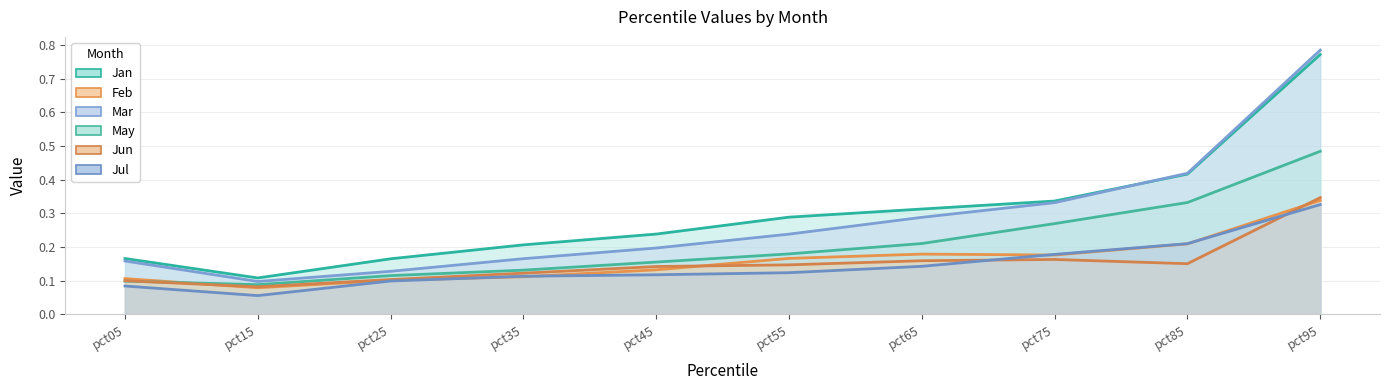

The value of Feb at pct95 is 0.5. True or false?

False